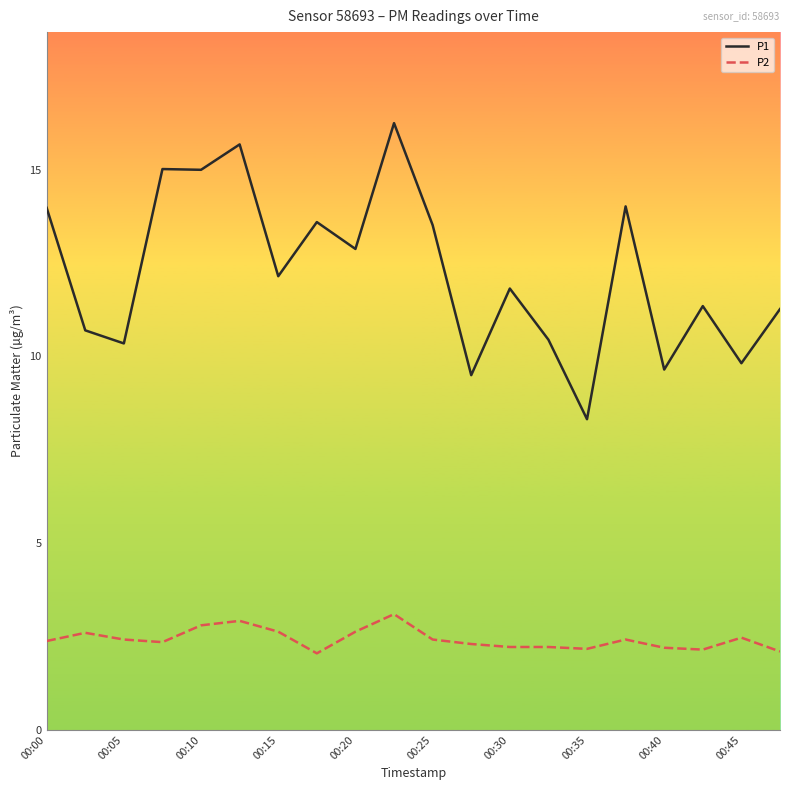

What is the average value of the P1 series?

12.3